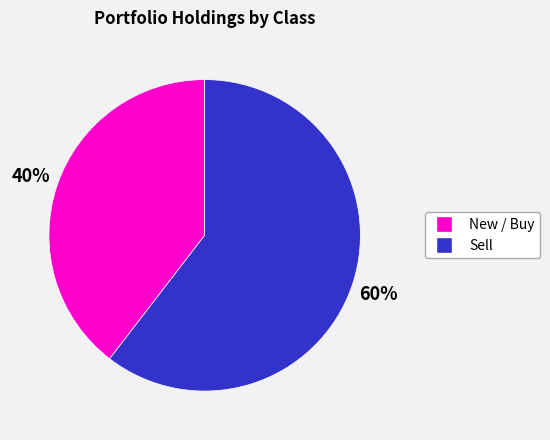

To the nearest percent, what is the average slice percentage?

50%